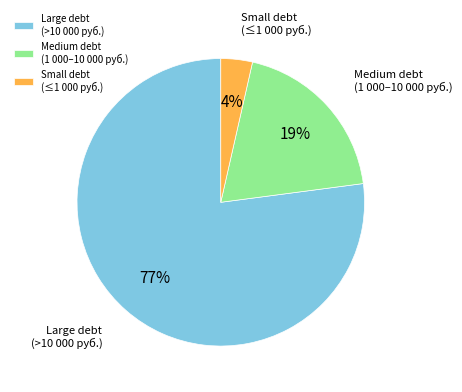

Count the number of slices in the pie.

3